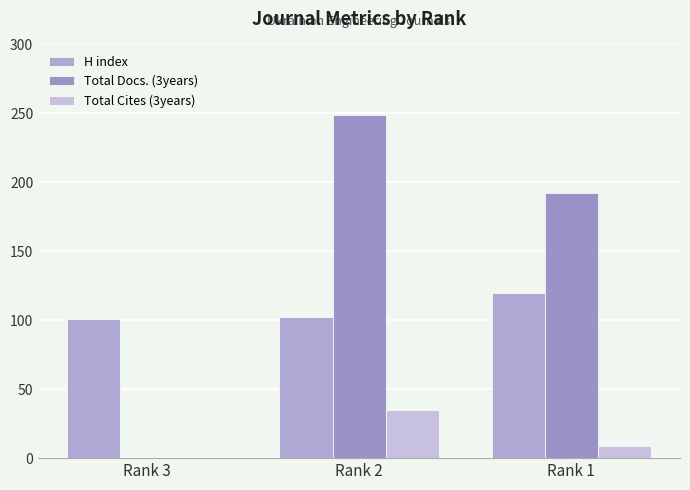

Reading left to right, what are all the values shown in this chart?

H index: Rank 3=101	Rank 2=102	Rank 1=120
Total Docs. (3years): Rank 3=0	Rank 2=249	Rank 1=192
Total Cites (3years): Rank 3=0	Rank 2=35	Rank 1=9